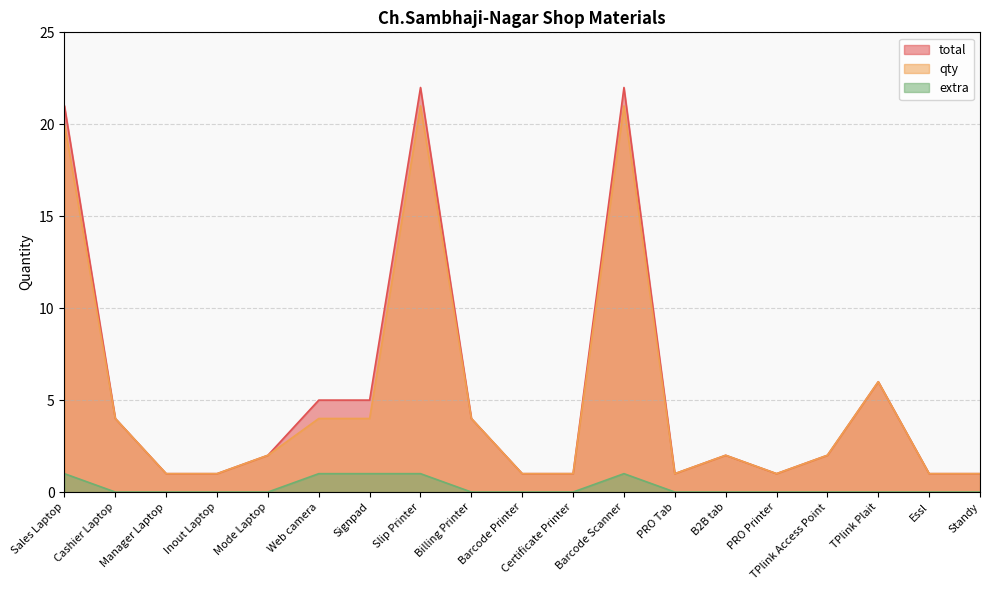

What is the difference between the extra values at Standy and Signpad?

1